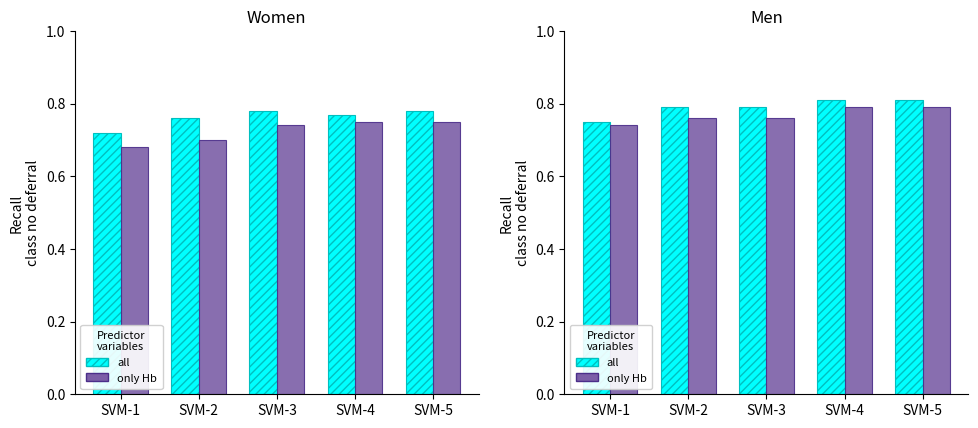

Which series has the largest range (max minus min)?

all